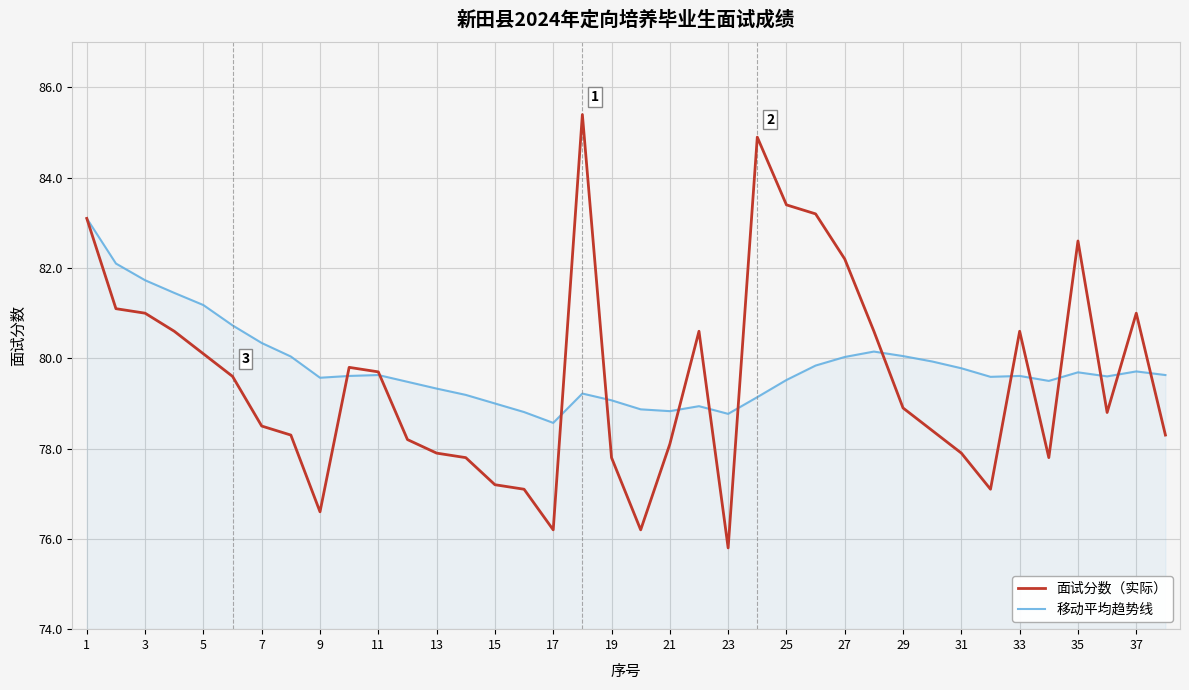

What is the smallest value displayed?

75.8